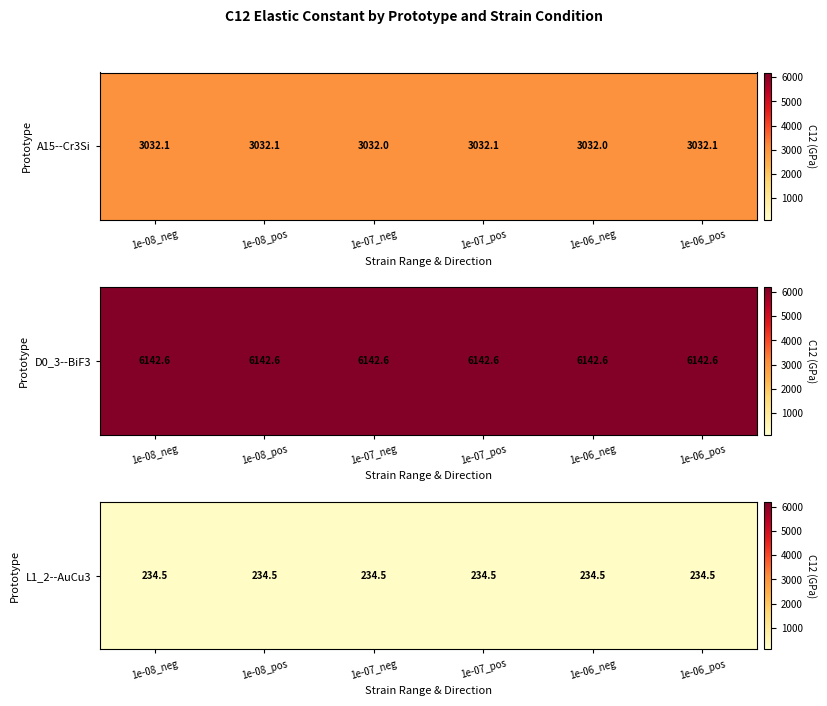

At which label is the value closest to 234?

1e-06_pos